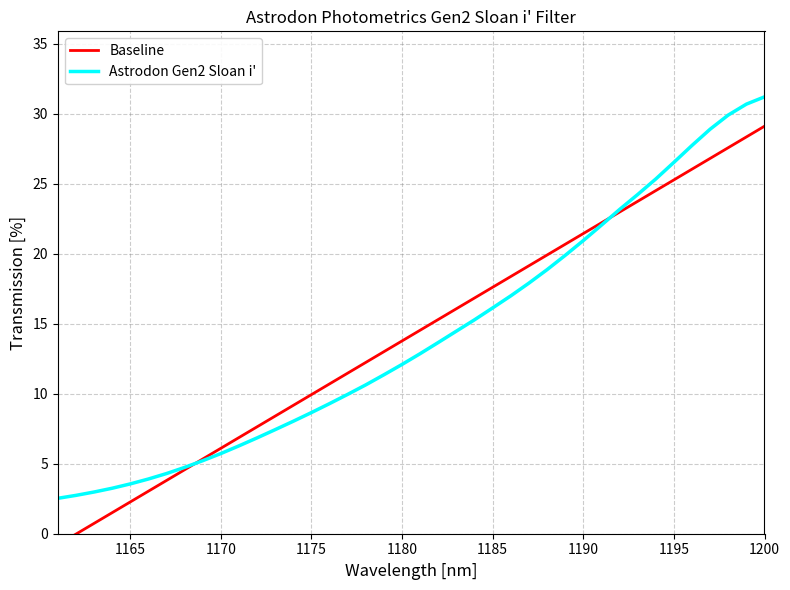

The Astrodon Gen2 Sloan i' series shows 3.6 at 1165. True or false?

True